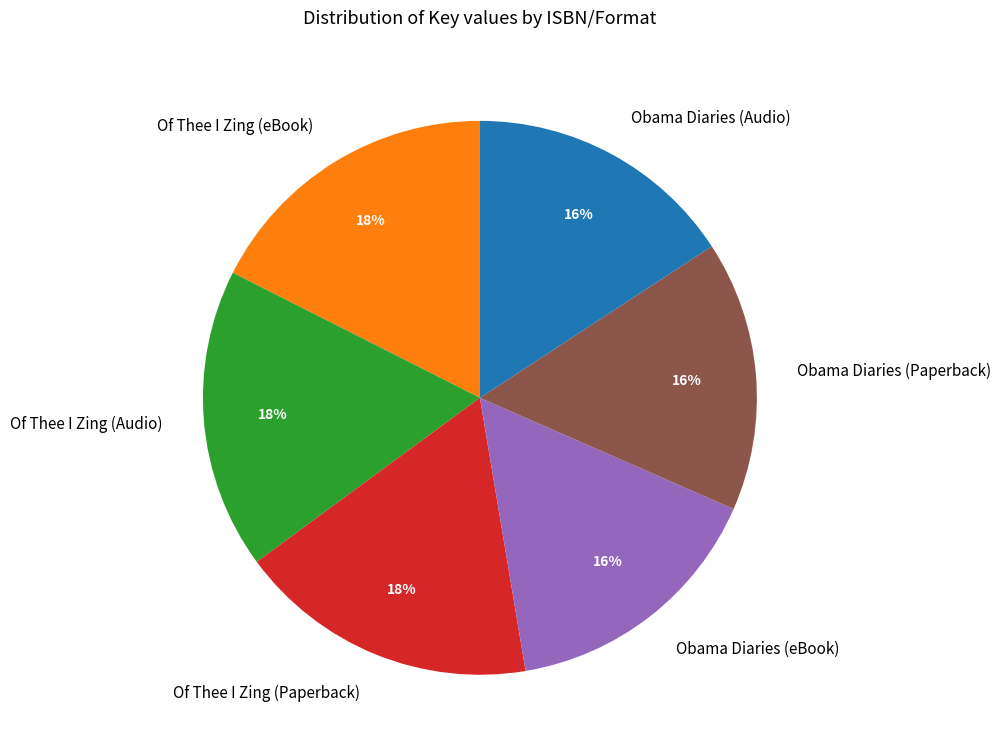

Is there any slice that represents more than half of the pie?

No